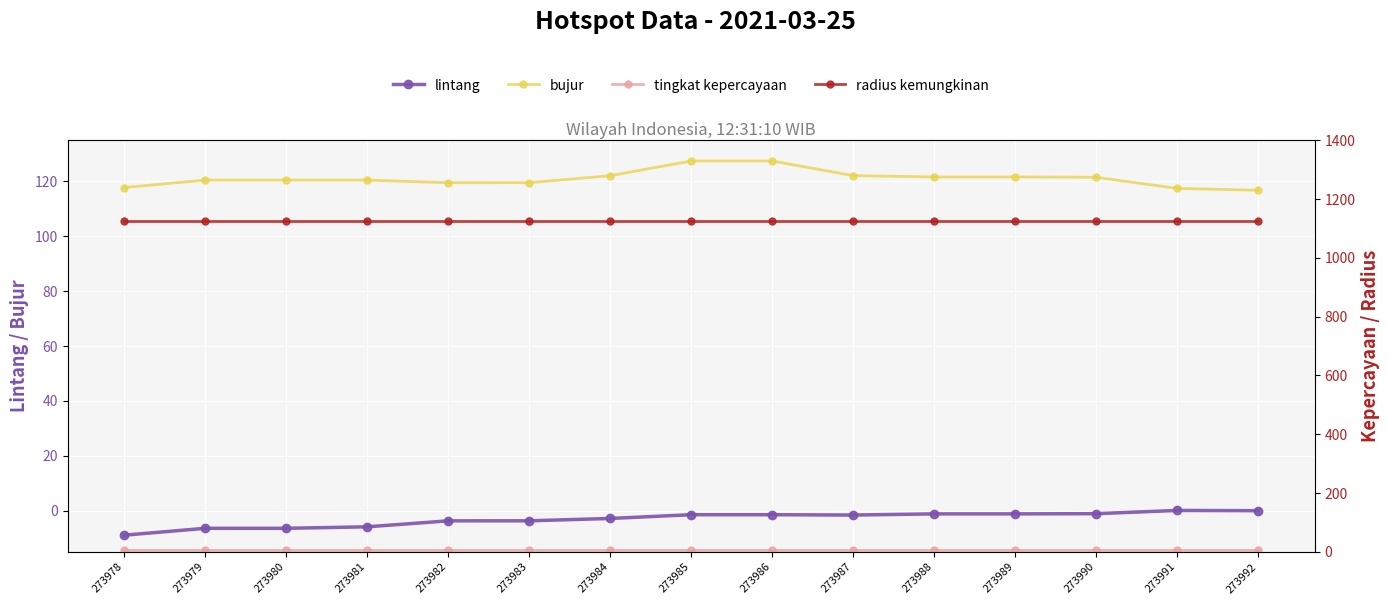

What is the sum of the lintang values at 273979 and 273990?

-7.5